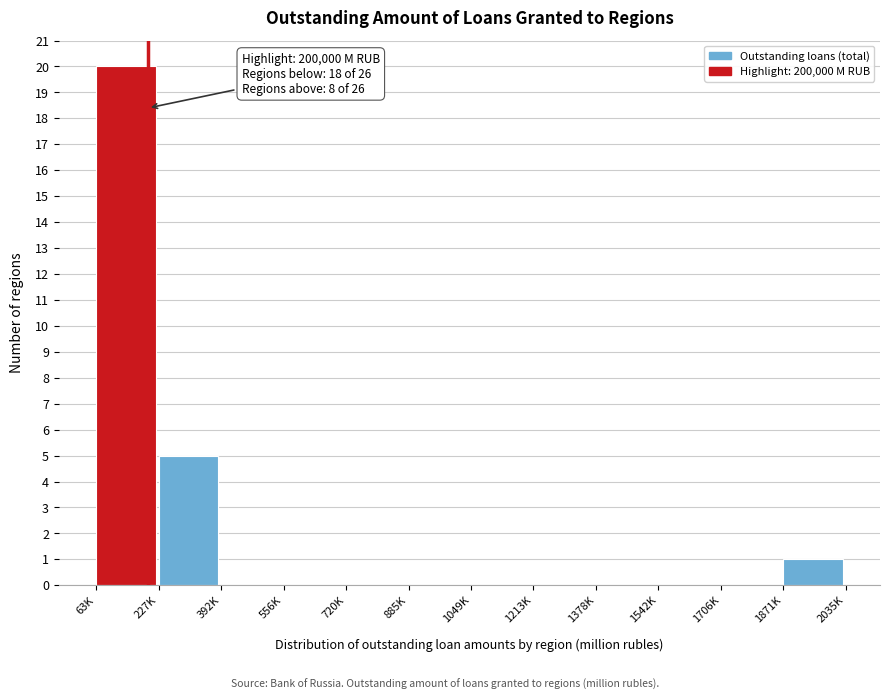

Reading right to left, what are all the values shown in this chart?

1871K=1	1706K=0	1542K=0	1378K=0	1213K=0	1049K=0	885K=0	720K=0	556K=0	392K=0	227K=5	63K=20